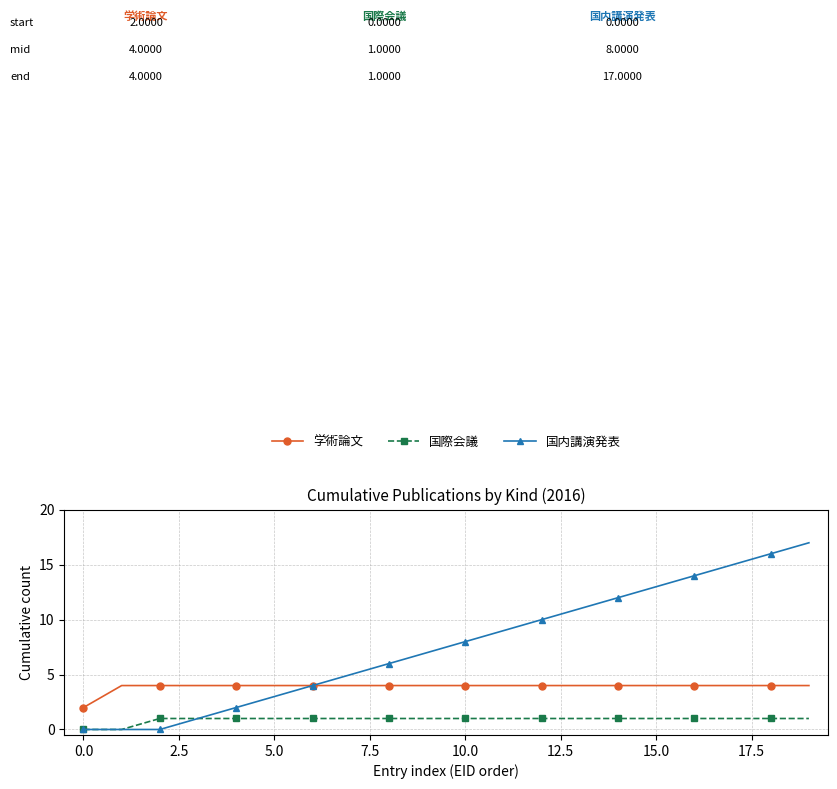

How many series are shown in this chart?

3